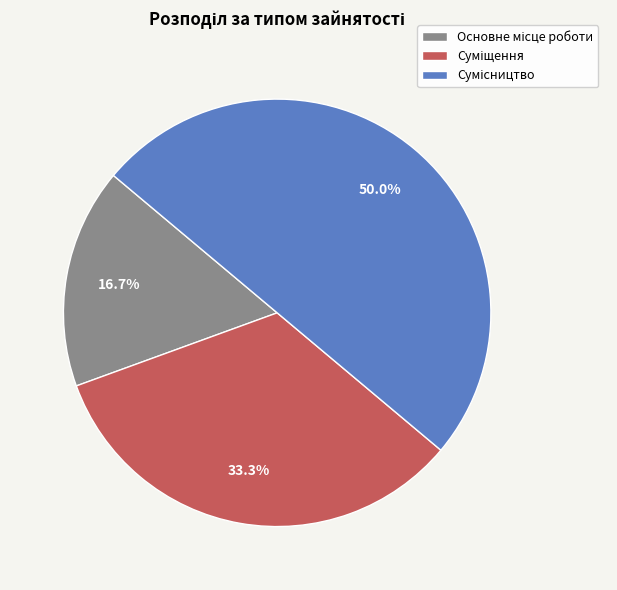

Is it true that Основне місце роботи is 17% of the pie?

True